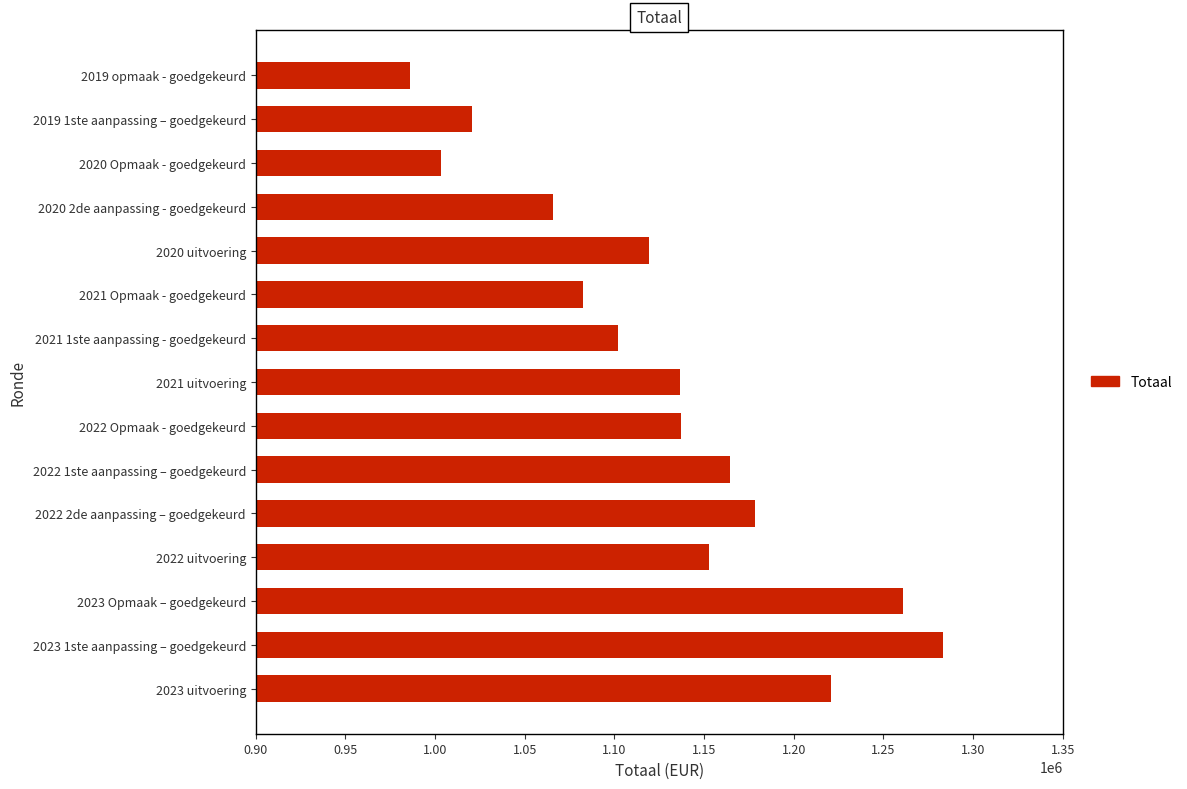

What is the difference between the maximum and second lowest values?

280007